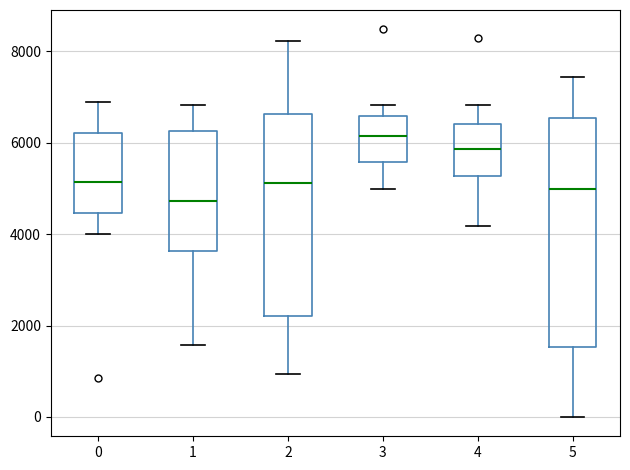

Reading left to right, transcribe this box plot: for each box, give where its median line is, the range the box spans, and where its two whiskers end, as read against the y-axis. The values are not printed on the chart, so give them approximately, as read against the axis.

0: median 5200, box 4400 to 6200, whiskers 4000 to 7000
1: median 4800, box 3600 to 6200, whiskers 1600 to 6800
2: median 5200, box 2200 to 6600, whiskers 1000 to 8200
3: median 6200, box 5600 to 6600, whiskers 5000 to 6800
4: median 5800, box 5200 to 6400, whiskers 4200 to 6800
5: median 5000, box 1600 to 6600, whiskers 0 to 7400